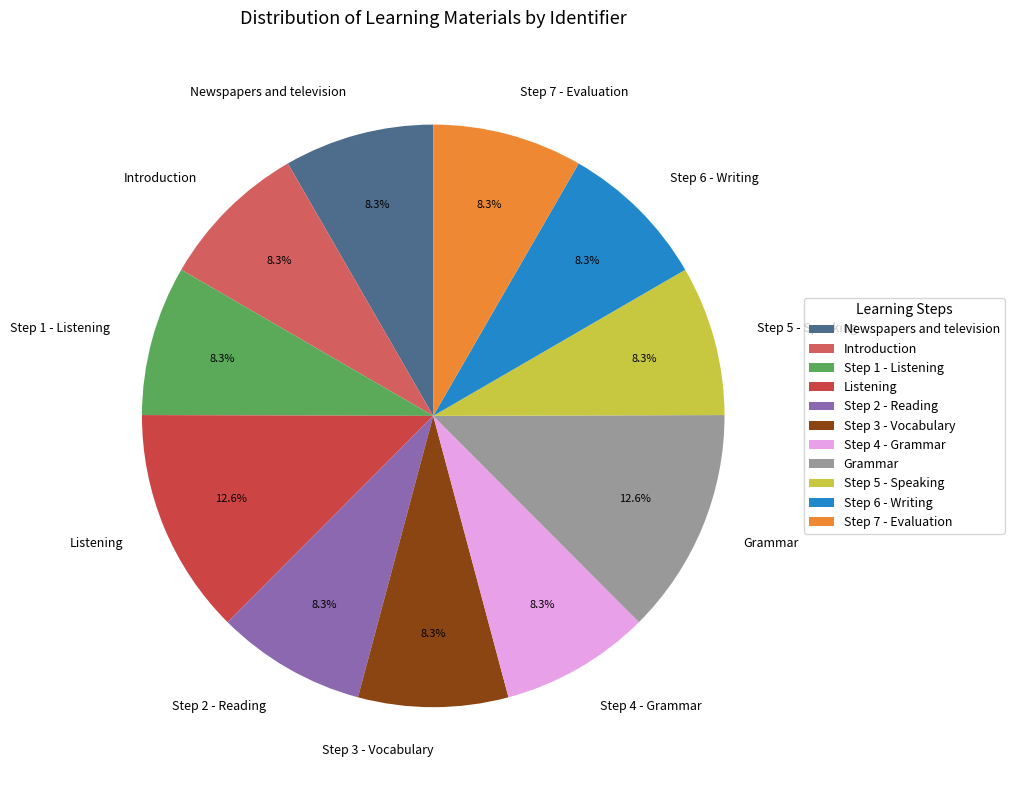

True or false: Step 4 - Grammar accounts for 1% of the total.

False